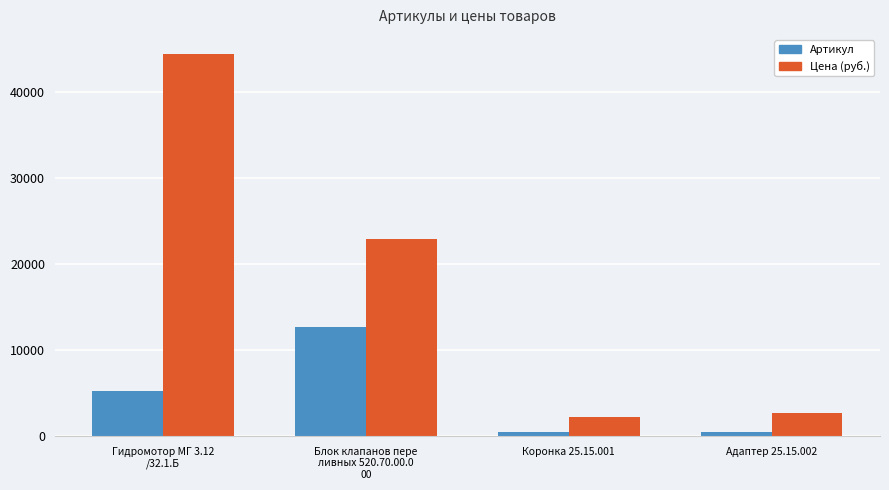

Rank the categories by Цена (руб.) value from lowest to highest.

Коронка 25.15.001, Адаптер 25.15.002, Блок клапанов пере
ливных 520.70.00.0
00, Гидромотор МГ 3.12
/32.1.Б